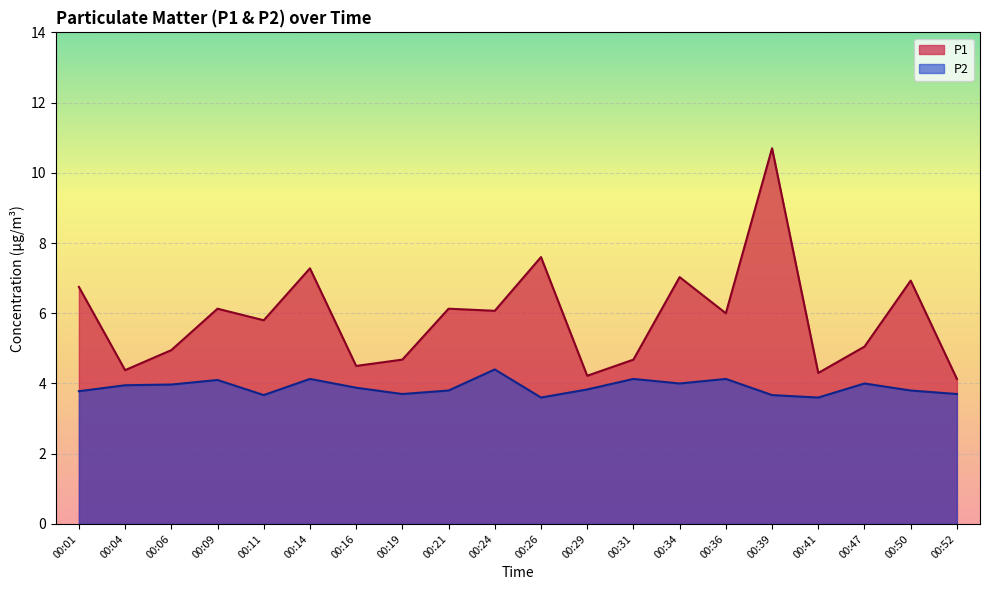

Is it true that P1 equals 2.5 at 00:47?

False